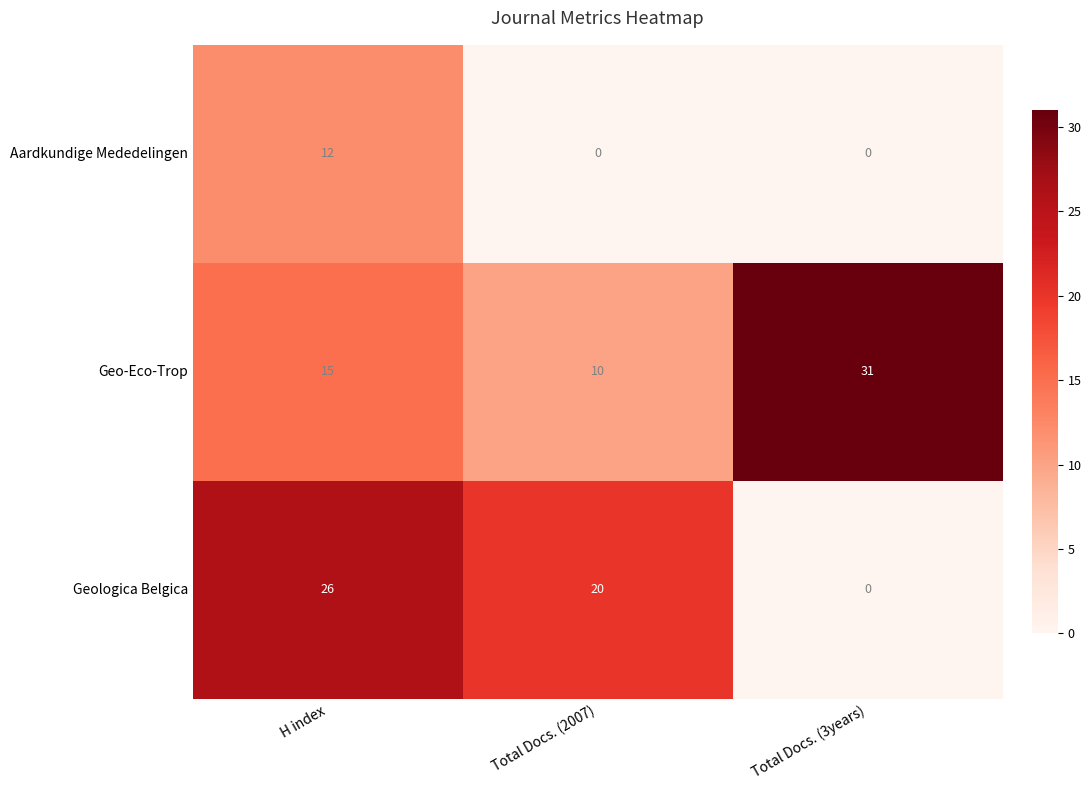

At how many categories does at least one series exceed 22?

2